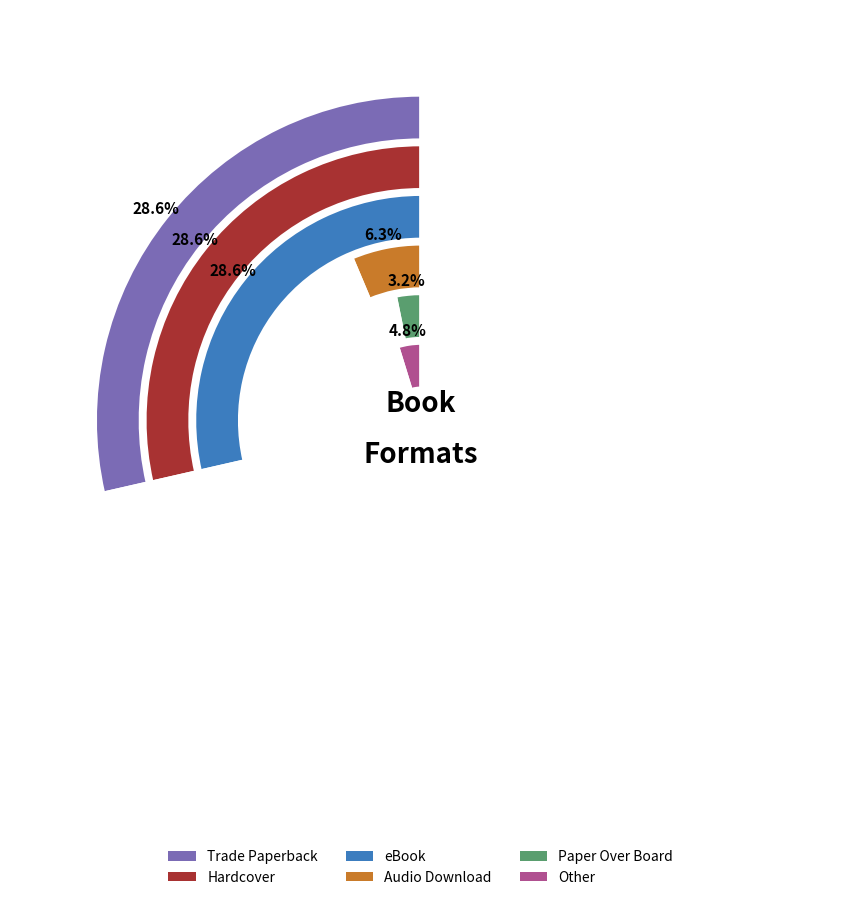

Which slice is the smallest?

Paper Over Board